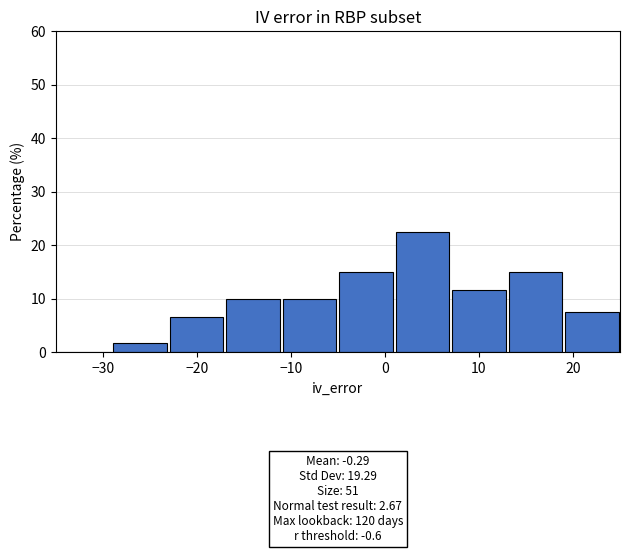

Over which range of the x-axis is the bar tallest?

1 to 7